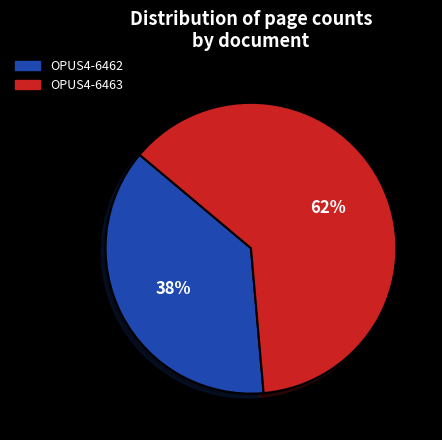

Approximately how many times larger is the value at OPUS4-6462 compared to OPUS4-6463?

0.6